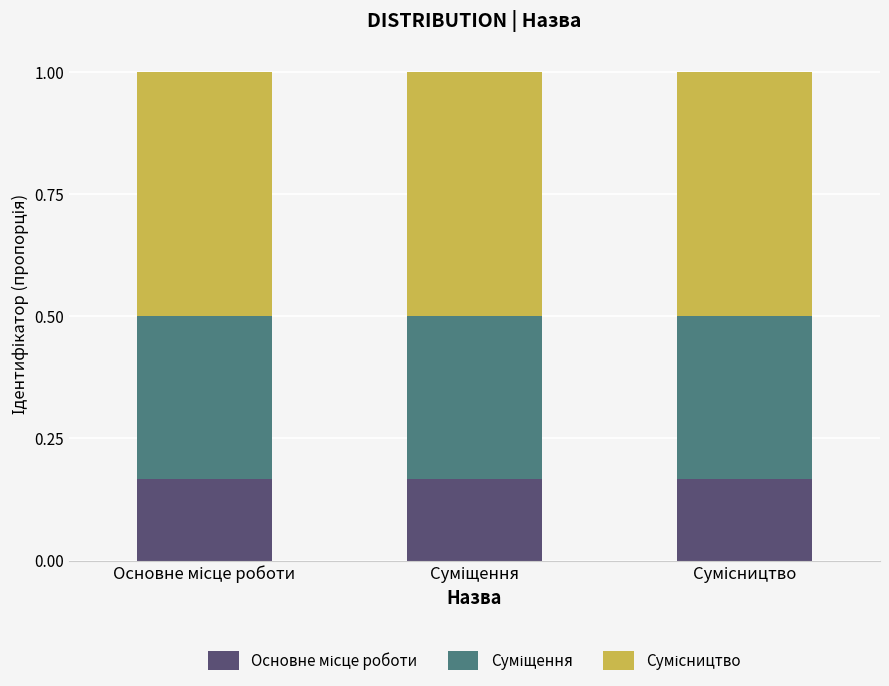

Which has a higher value, Основне місце роботи or Суміщення?

Основне місце роботи